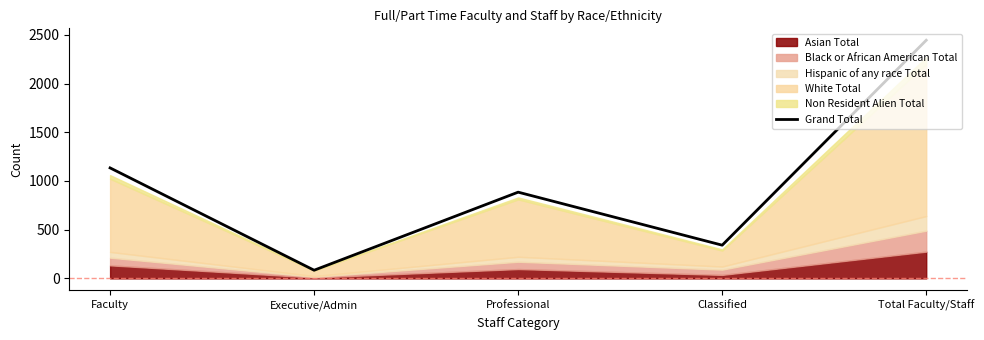

What is the sum of the values at Classified and Professional?

1226